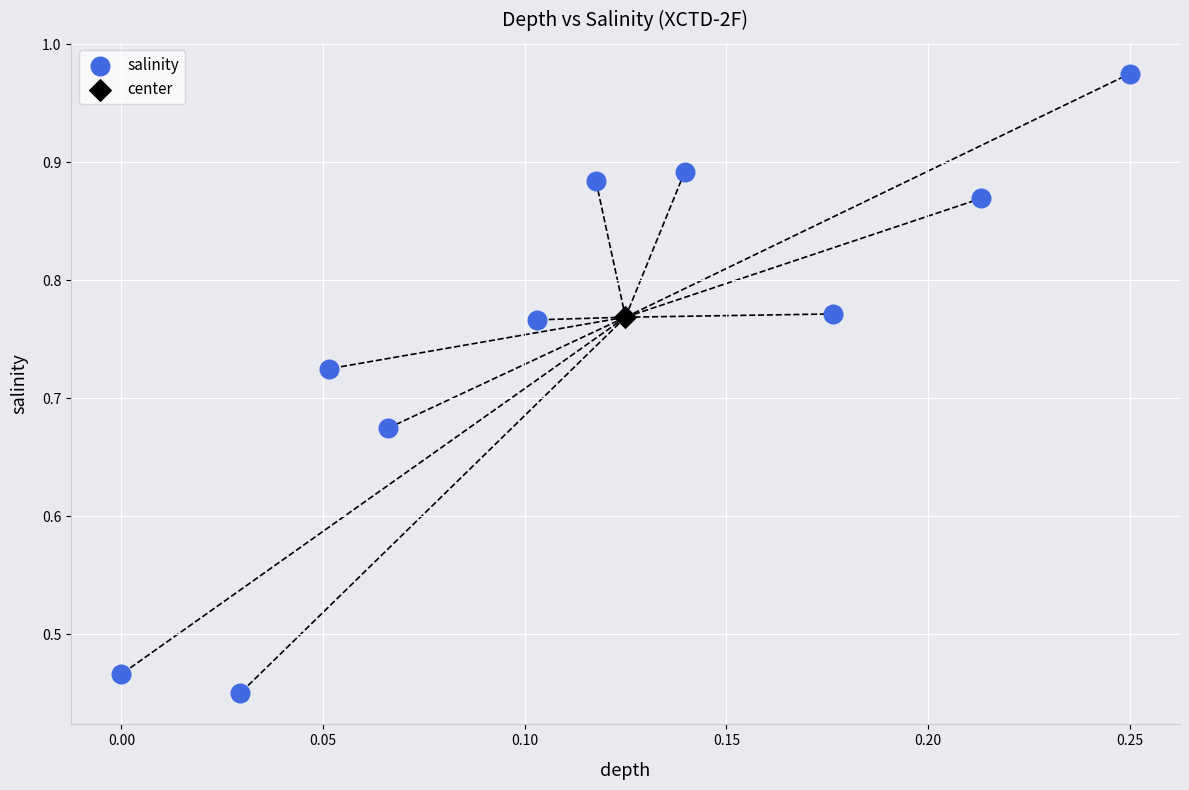

What are all the series names shown in the legend?

salinity, center